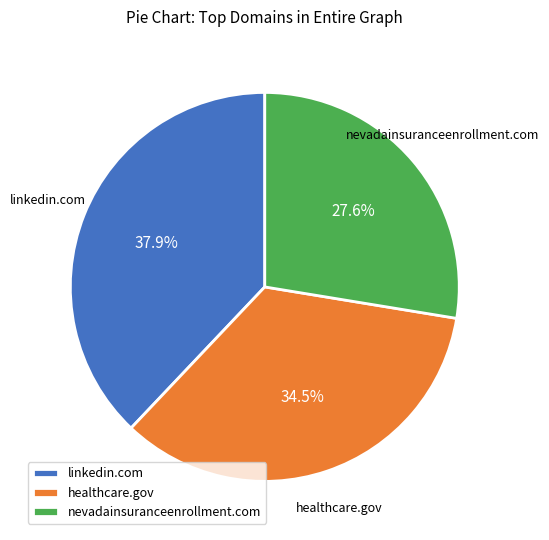

Does linkedin.com account for over 50% of the chart?

No